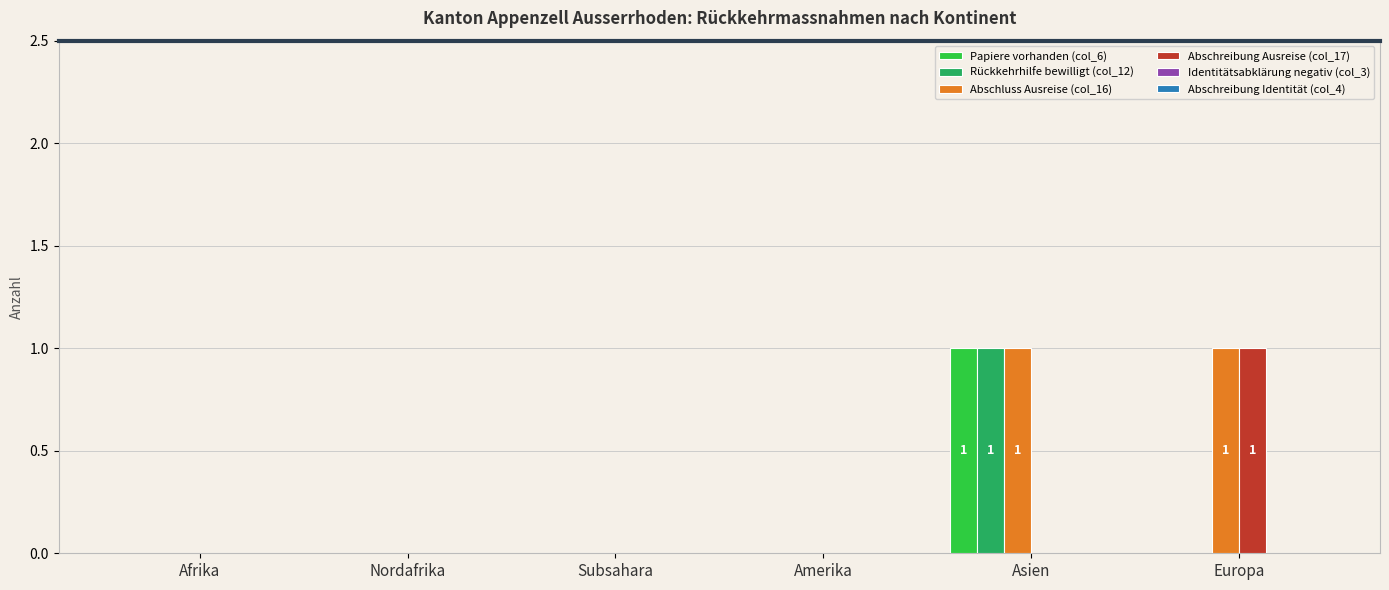

Are the bars grouped side by side (vs. stacked)?

Yes